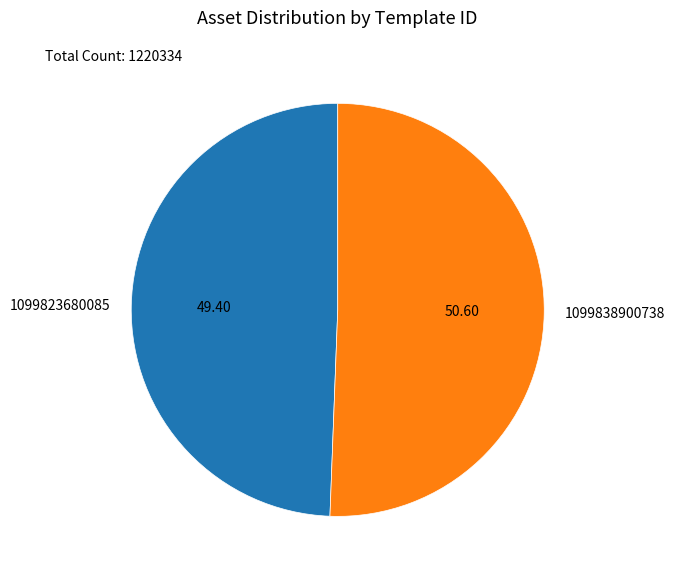

How many segments does this pie chart have?

2